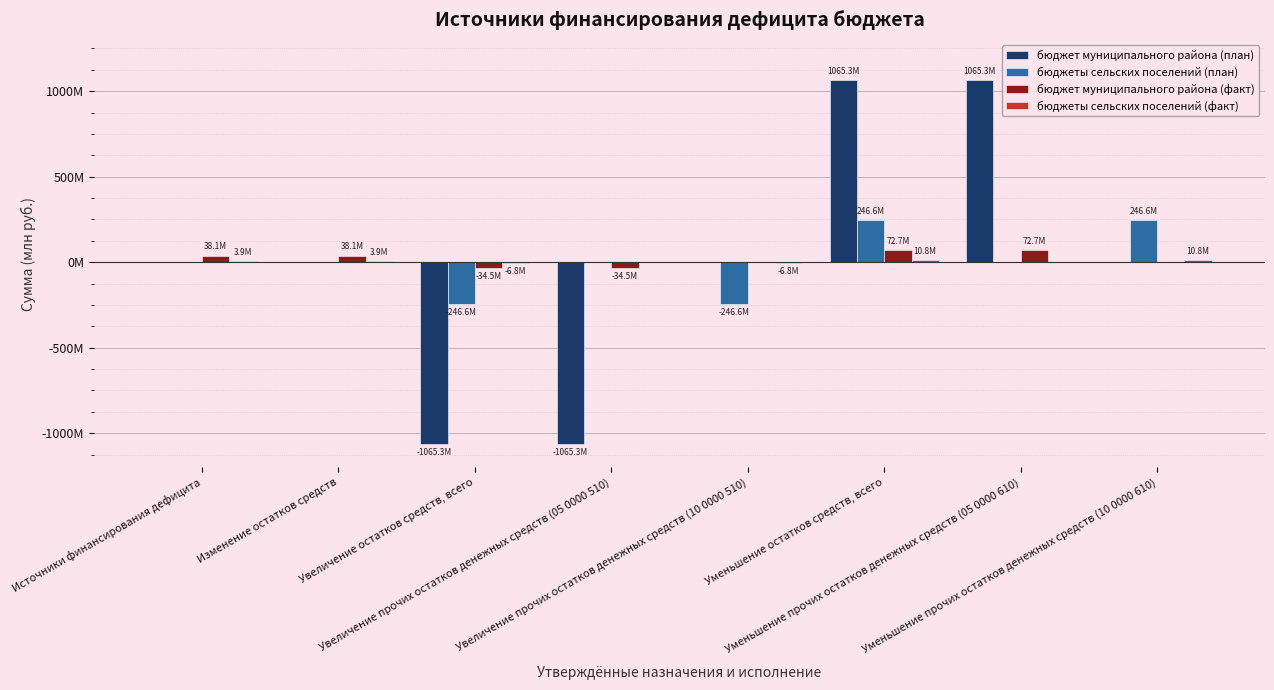

What is the maximum value shown in the chart?

1065292019.9